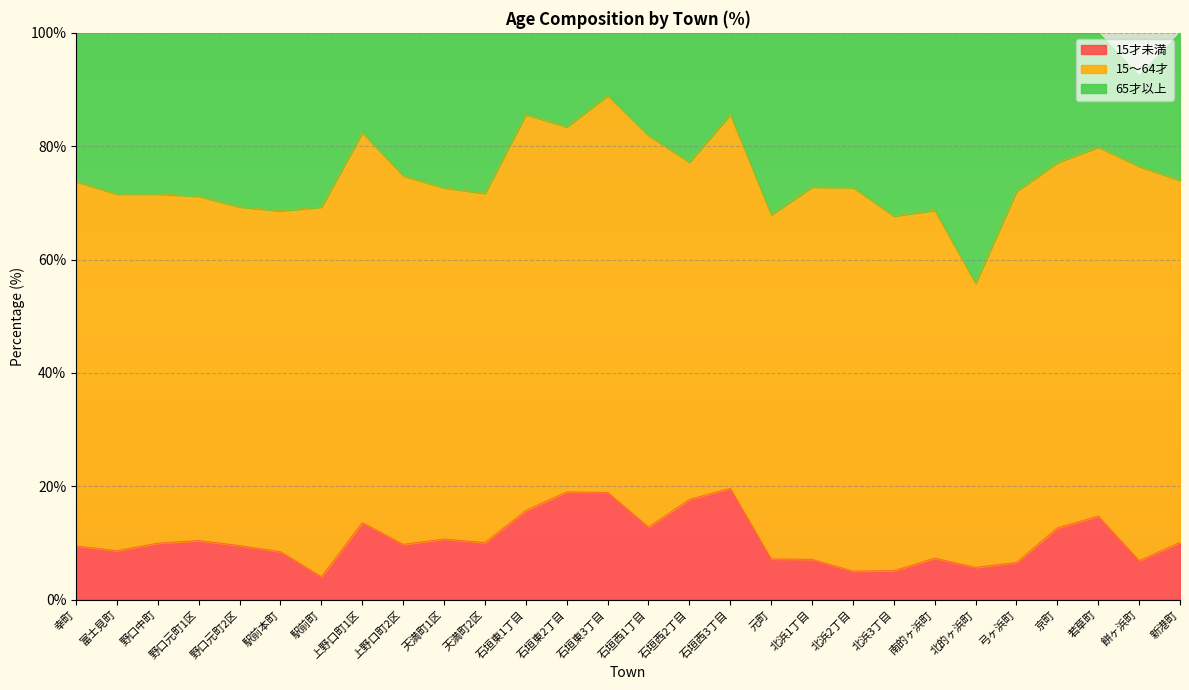

At how many categories does at least one series exceed 15?

28